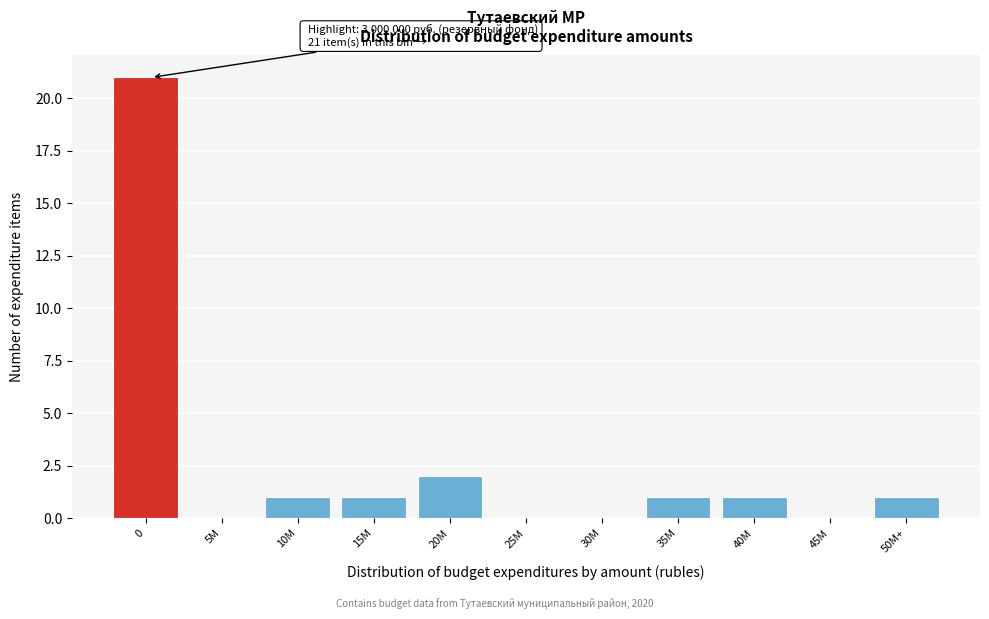

Reading left to right, what are all the values shown in this chart?

0=21	5M=0	10M=1	15M=1	20M=2	25M=0	30M=0	35M=1	40M=1	45M=0	50M+=1